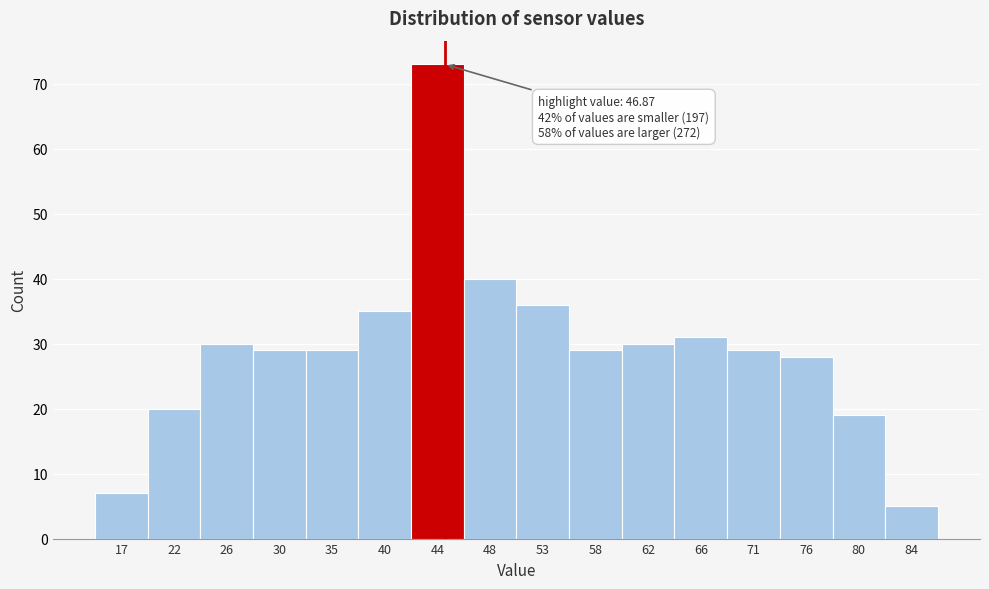

Reading left to right, transcribe all the data shown in this chart.

7	20	30	29	29	35	73	40	36	29	30	31	29	28	19	5